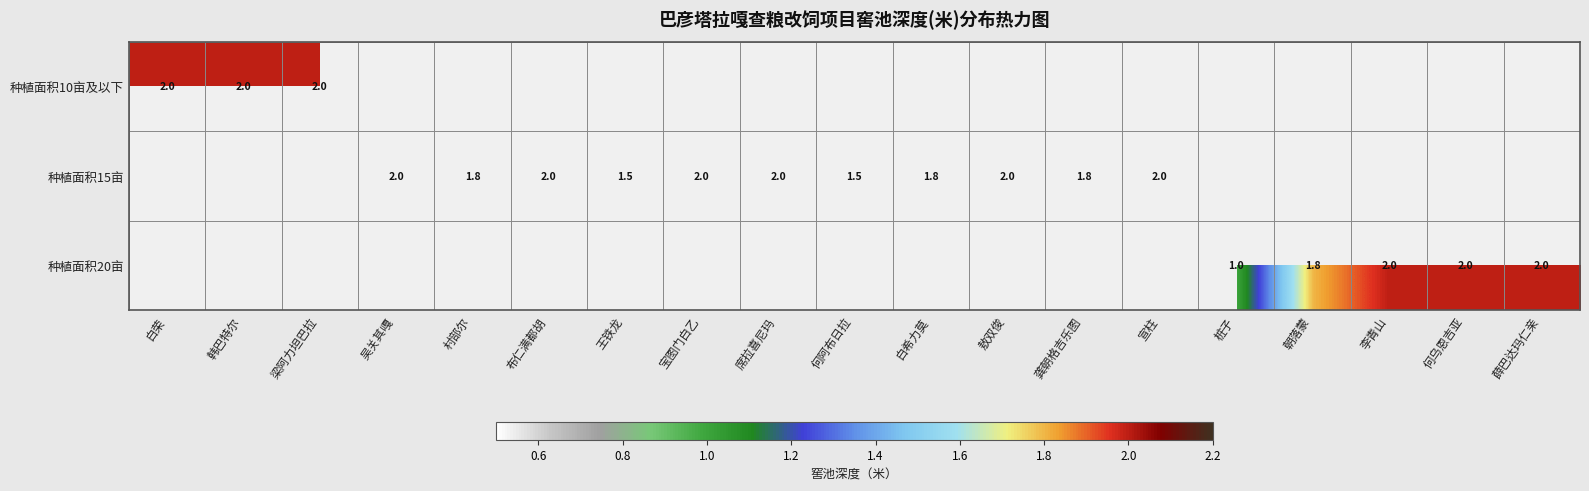

Is it true that 种植面积15亩 equals 3.1 at 白希力莫?

False